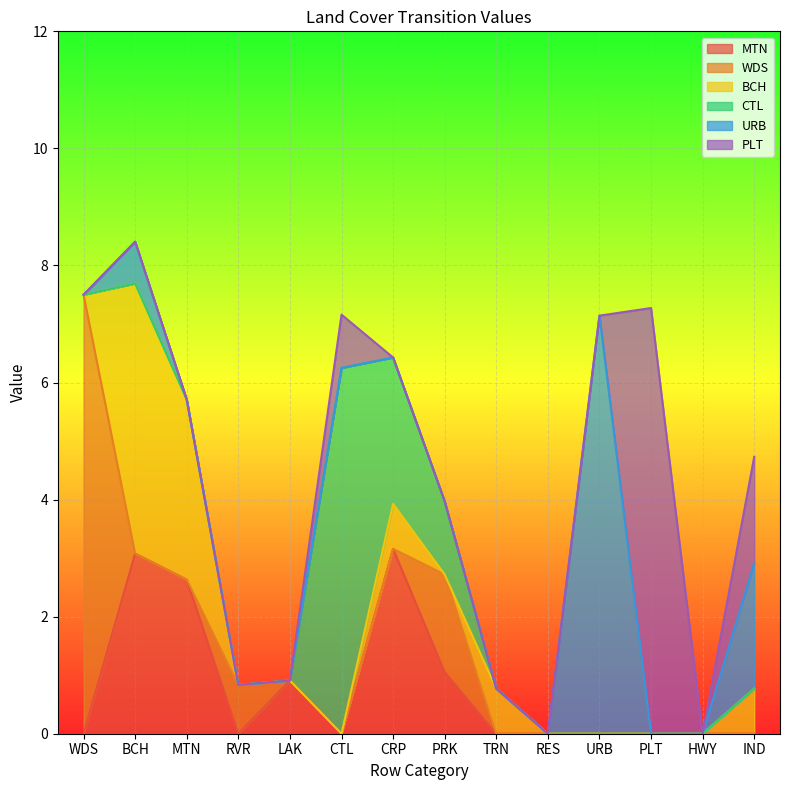

Rank the series at CTL from highest to lowest value.

CTL, PLT, MTN, WDS, BCH, URB